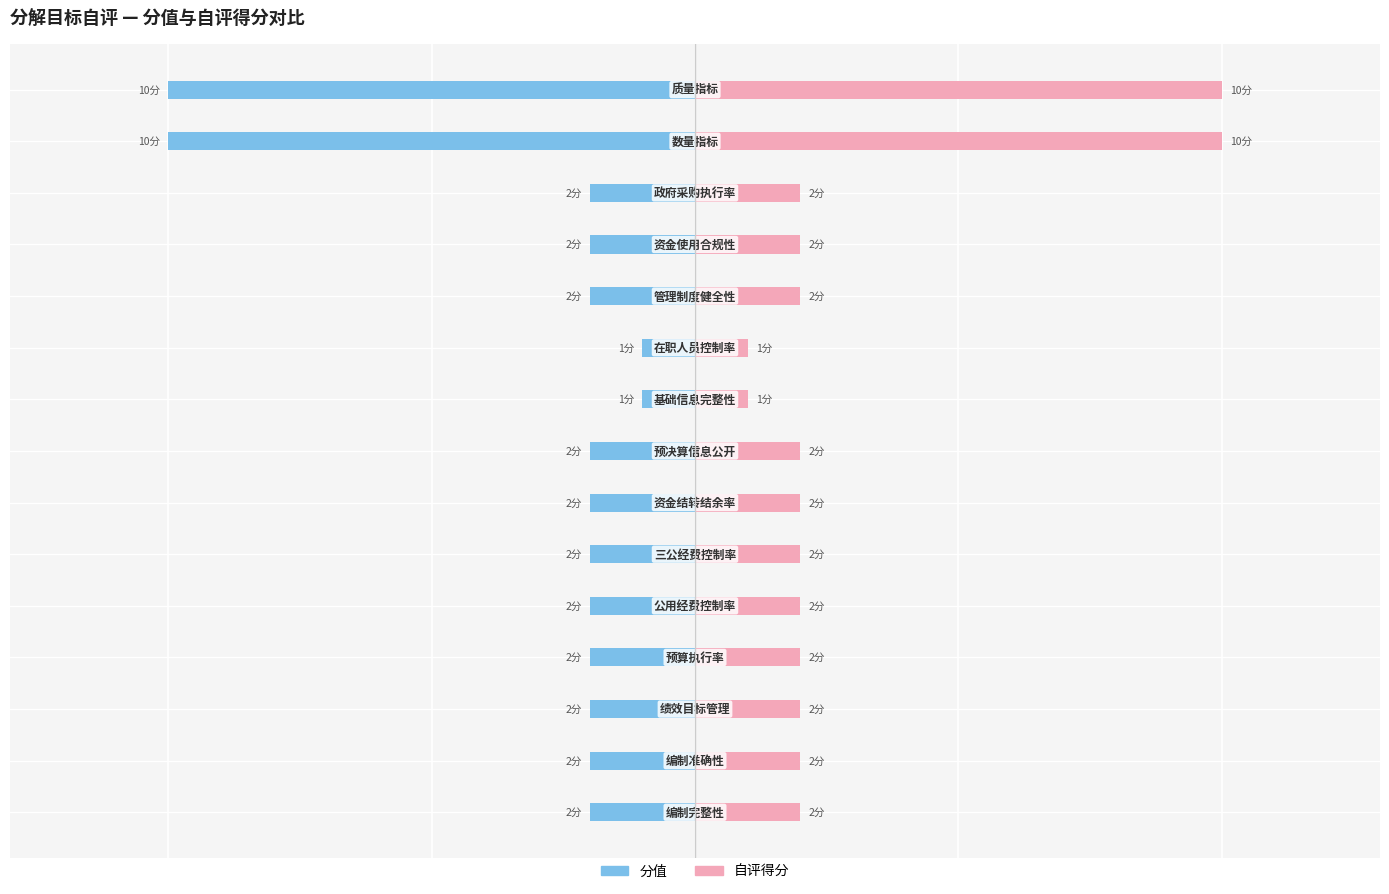

Which series has the largest total across all categories?

自评得分